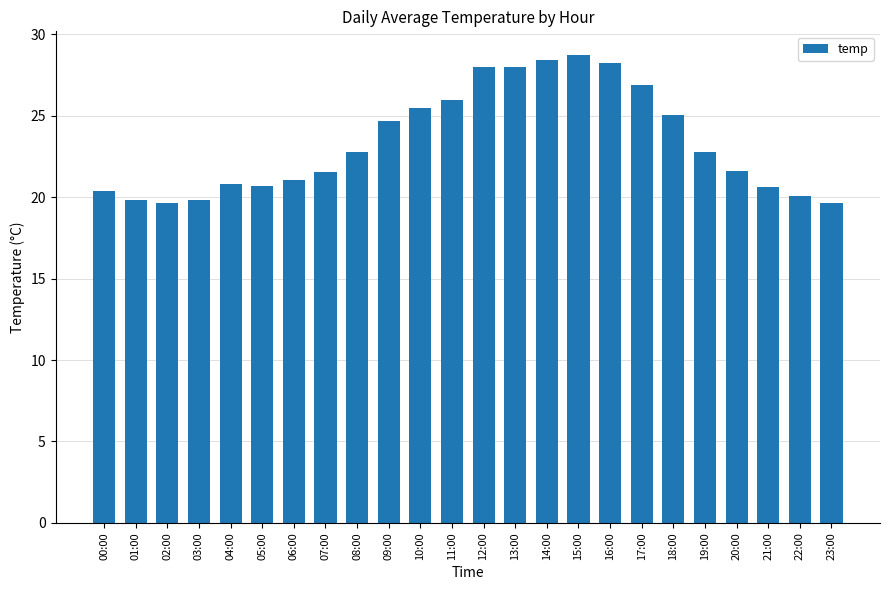

Which category has the highest value across all series?

15:00